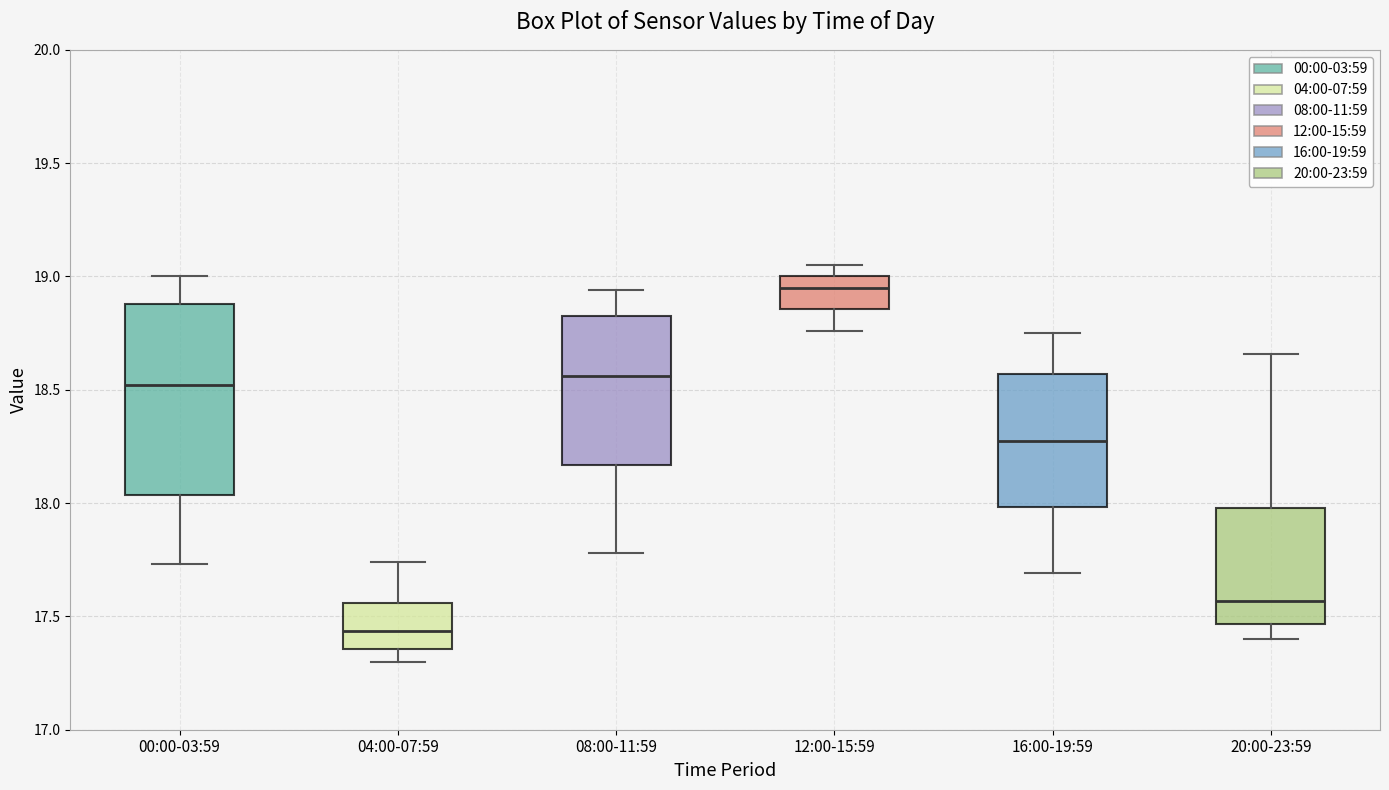

Which box's median line is the lowest?

04:00-07:59